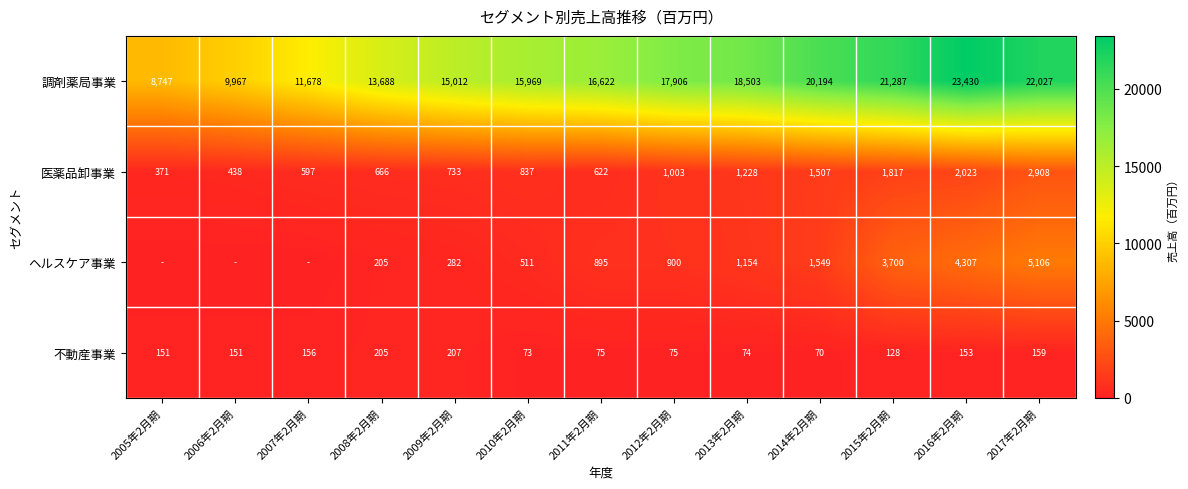

Which series changed the most between 2012年2月期 and 2015年2月期?

調剤薬局事業